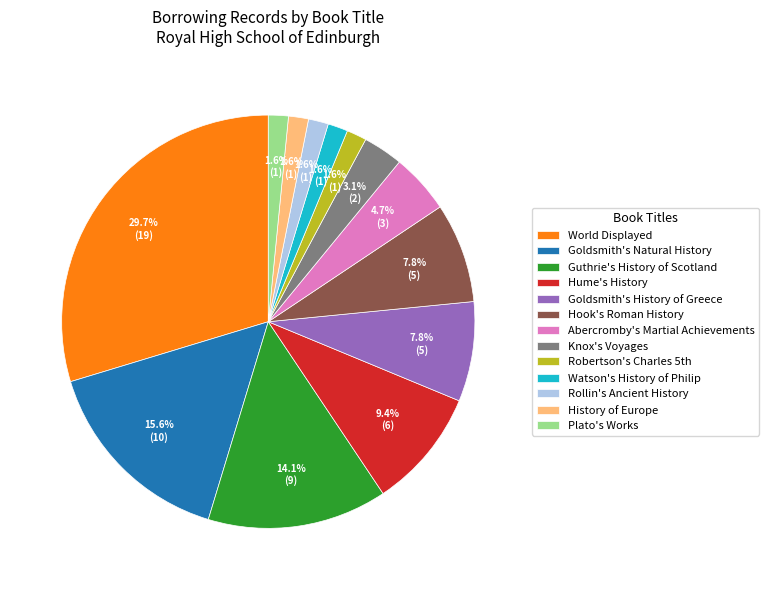

Combined, do Watson's History of Philip and Goldsmith's History of Greece account for over 50%?

No